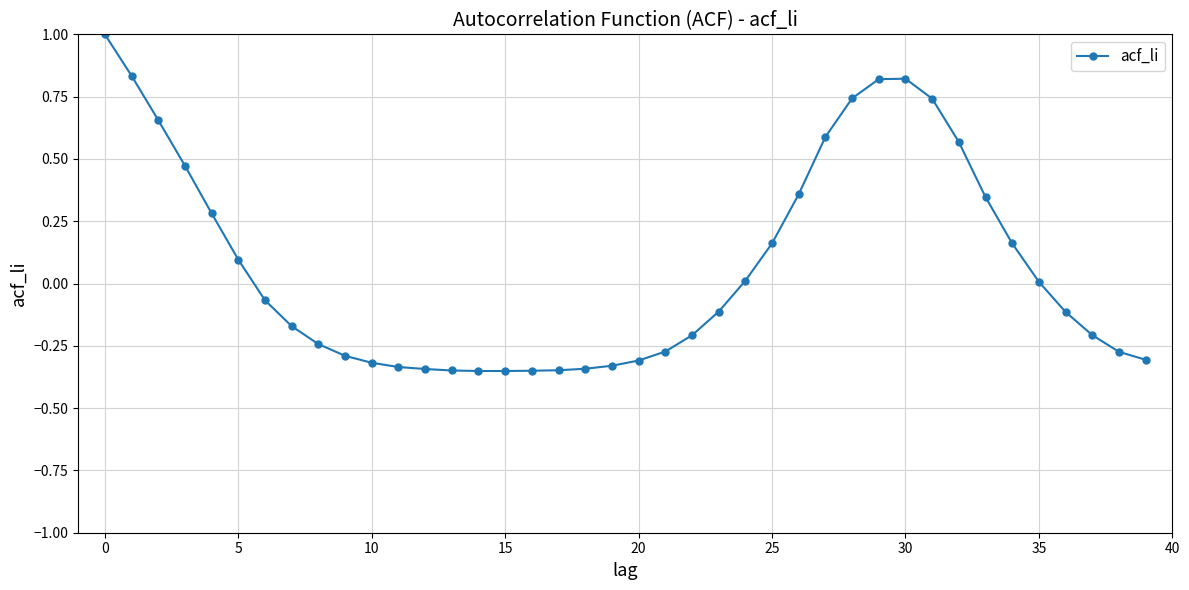

What is the difference between the maximum and minimum values?

1.4